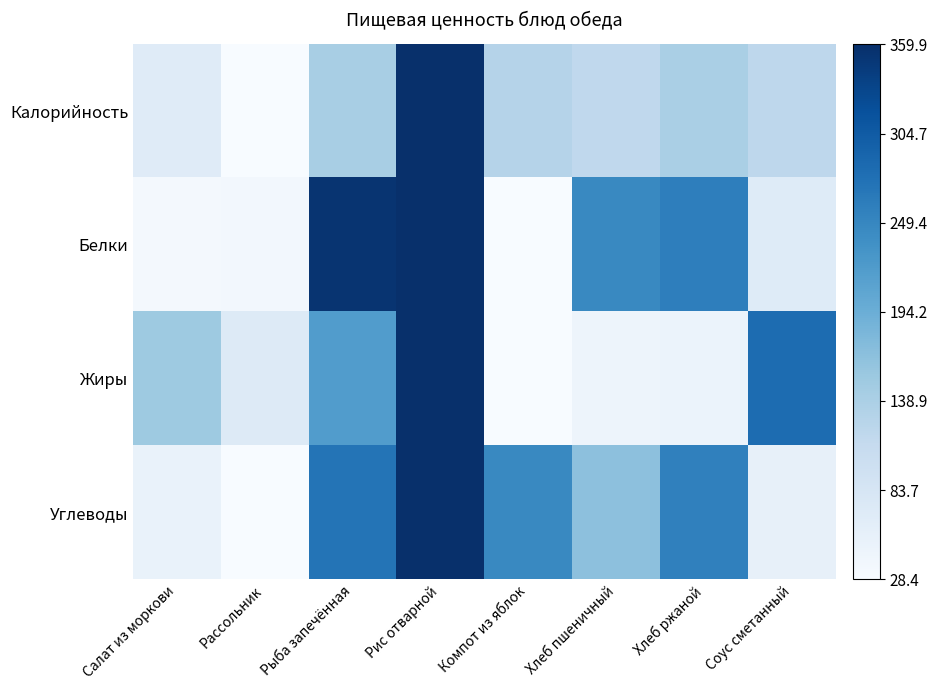

Reading left to right, transcribe all the data shown in this chart.

Калорийность: Салат из моркови=0.1	Рассольник=0.0	Рыба запечённая=0.3	Рис отварной=1.0	Компот из яблок=0.3	Хлеб пшеничный=0.3	Хлеб ржаной=0.3	Соус сметанный=0.3
Белки: Салат из моркови=0.0	Рассольник=0.0	Рыба запечённая=1.0	Рис отварной=1.0	Компот из яблок=0.0	Хлеб пшеничный=0.7	Хлеб ржаной=0.7	Соус сметанный=0.1
Жиры: Салат из моркови=0.4	Рассольник=0.1	Рыба запечённая=0.6	Рис отварной=1.0	Компот из яблок=0.0	Хлеб пшеничный=0.0	Хлеб ржаной=0.1	Соус сметанный=0.8
Углеводы: Салат из моркови=0.1	Рассольник=0.0	Рыба запечённая=0.7	Рис отварной=1.0	Компот из яблок=0.7	Хлеб пшеничный=0.4	Хлеб ржаной=0.7	Соус сметанный=0.1